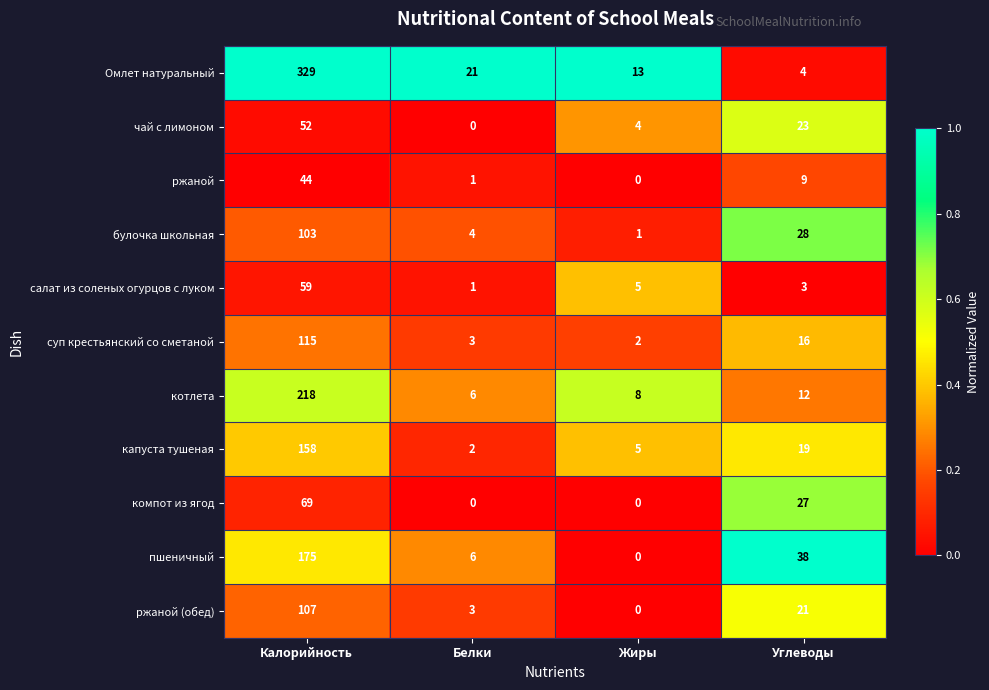

What is the difference between the second highest and second lowest values in the ржаной series?

8